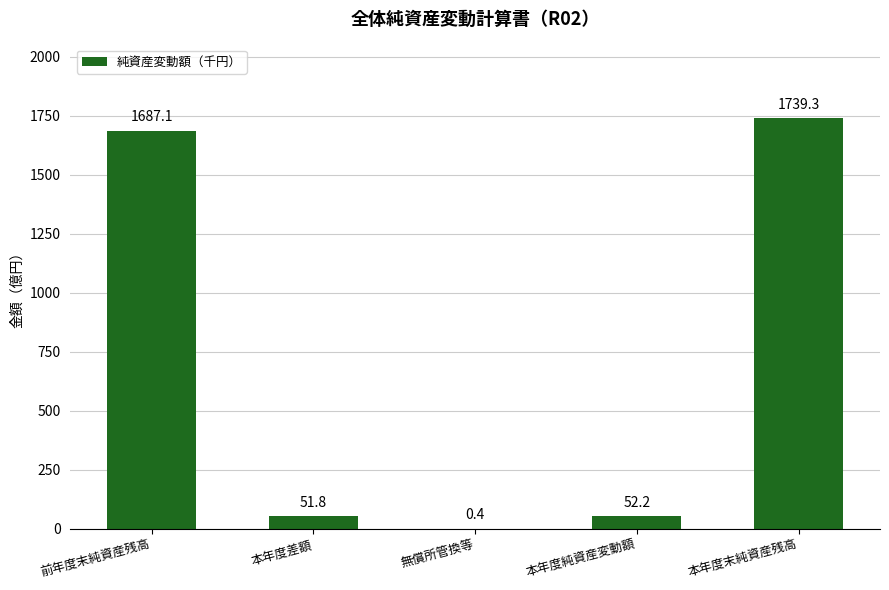

Are the bars horizontal?

No